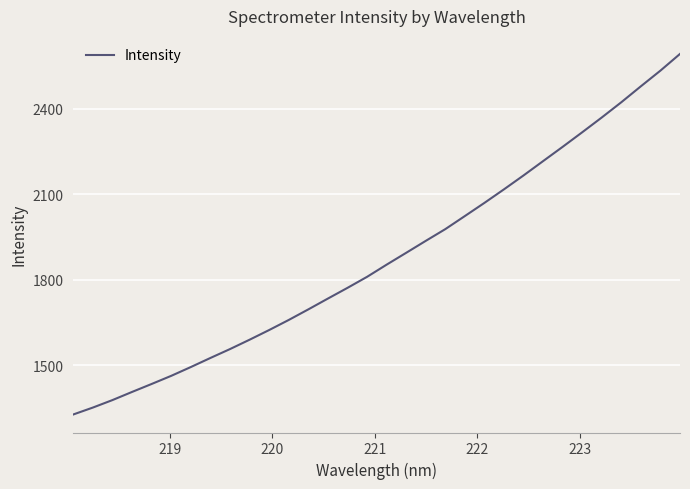

What is the maximum value shown in the chart?

2591.6